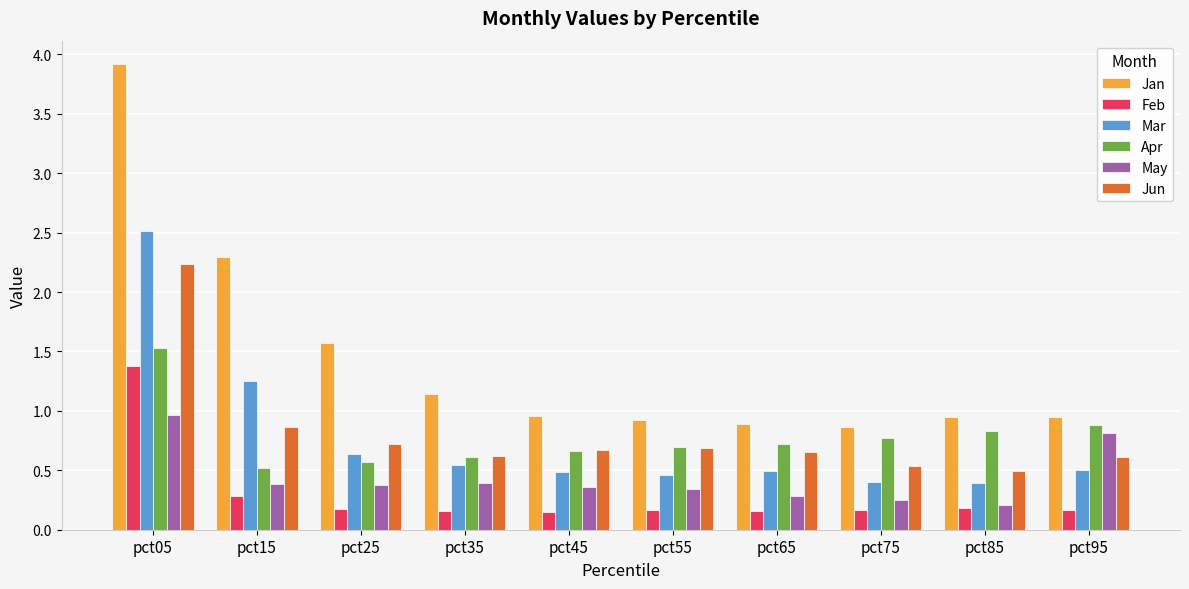

What is the difference between the second highest and minimum values in the May series?

0.6